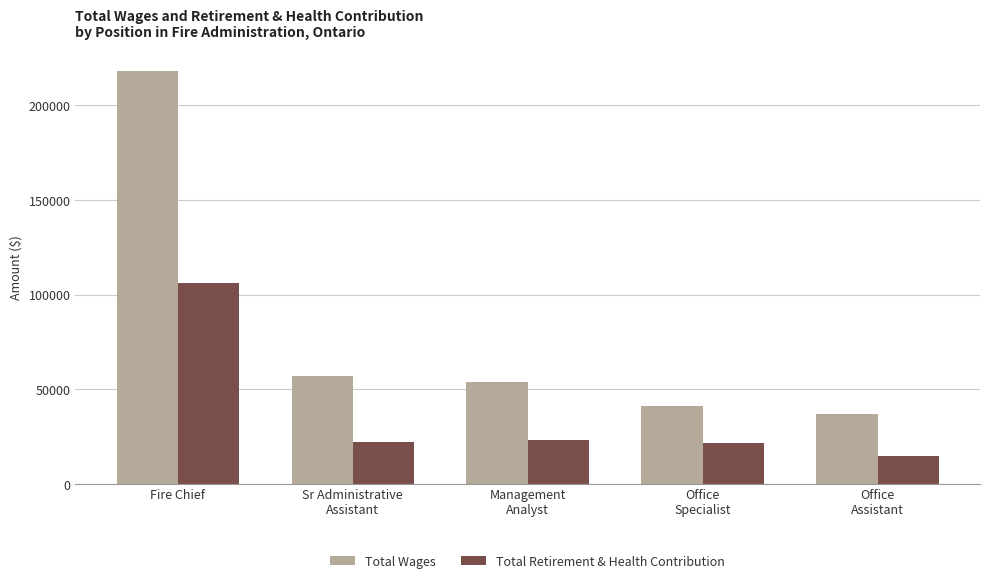

What position from the left is Office
Specialist?

4